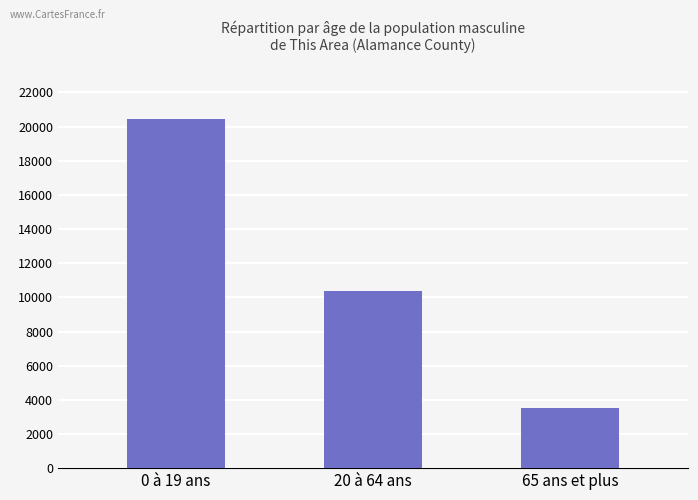

What is the change in value from 0 à 19 ans to 20 à 64 ans?

-10116